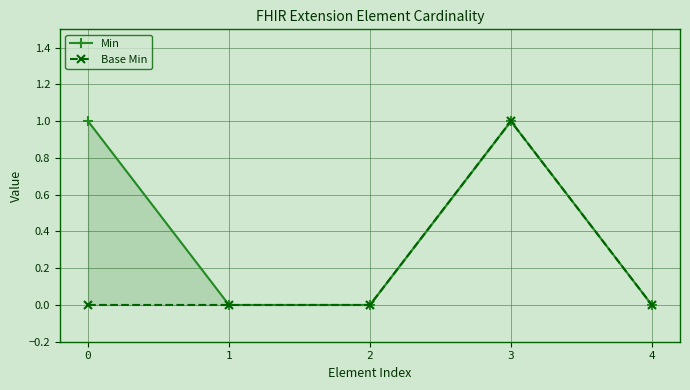

What is the value of the Min point at the 1st from the left?

1